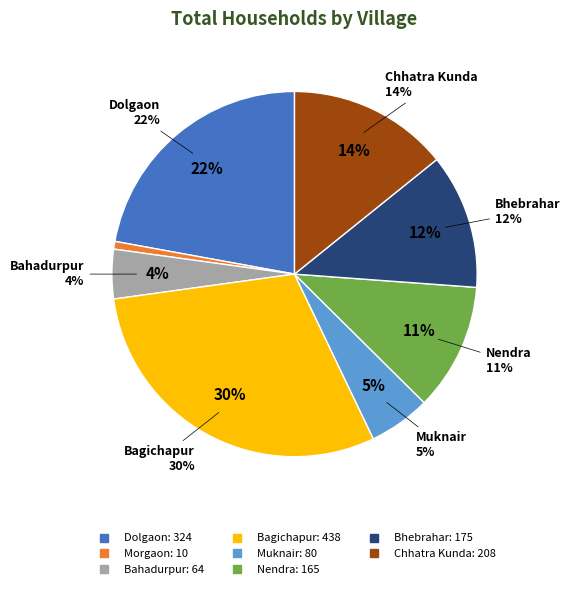

Which has a higher value, Morgaon or Muknair?

Muknair